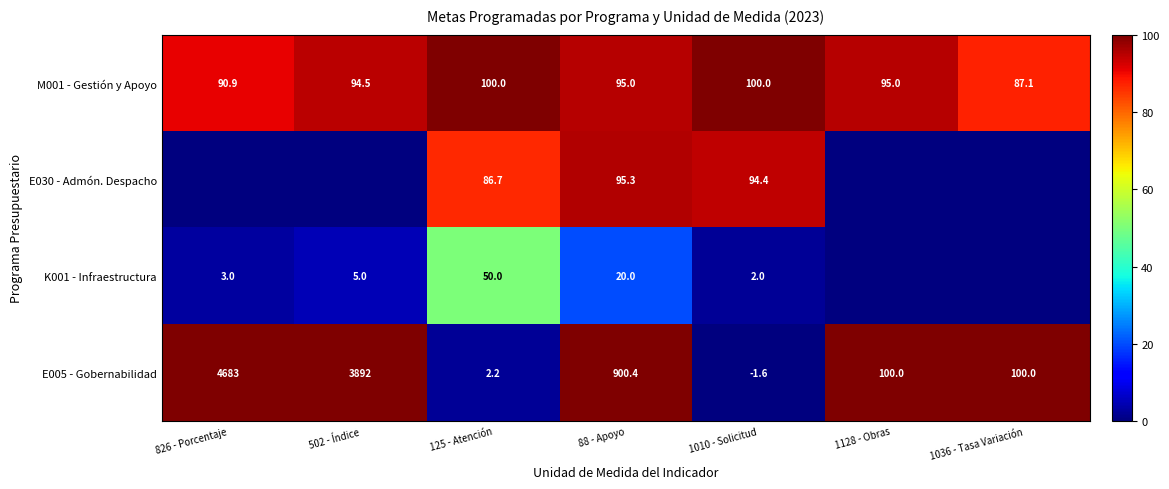

What is the sum of the E005 - Gobernabilidad values at 88 - Apoyo and 1128 - Obras?

1000.4